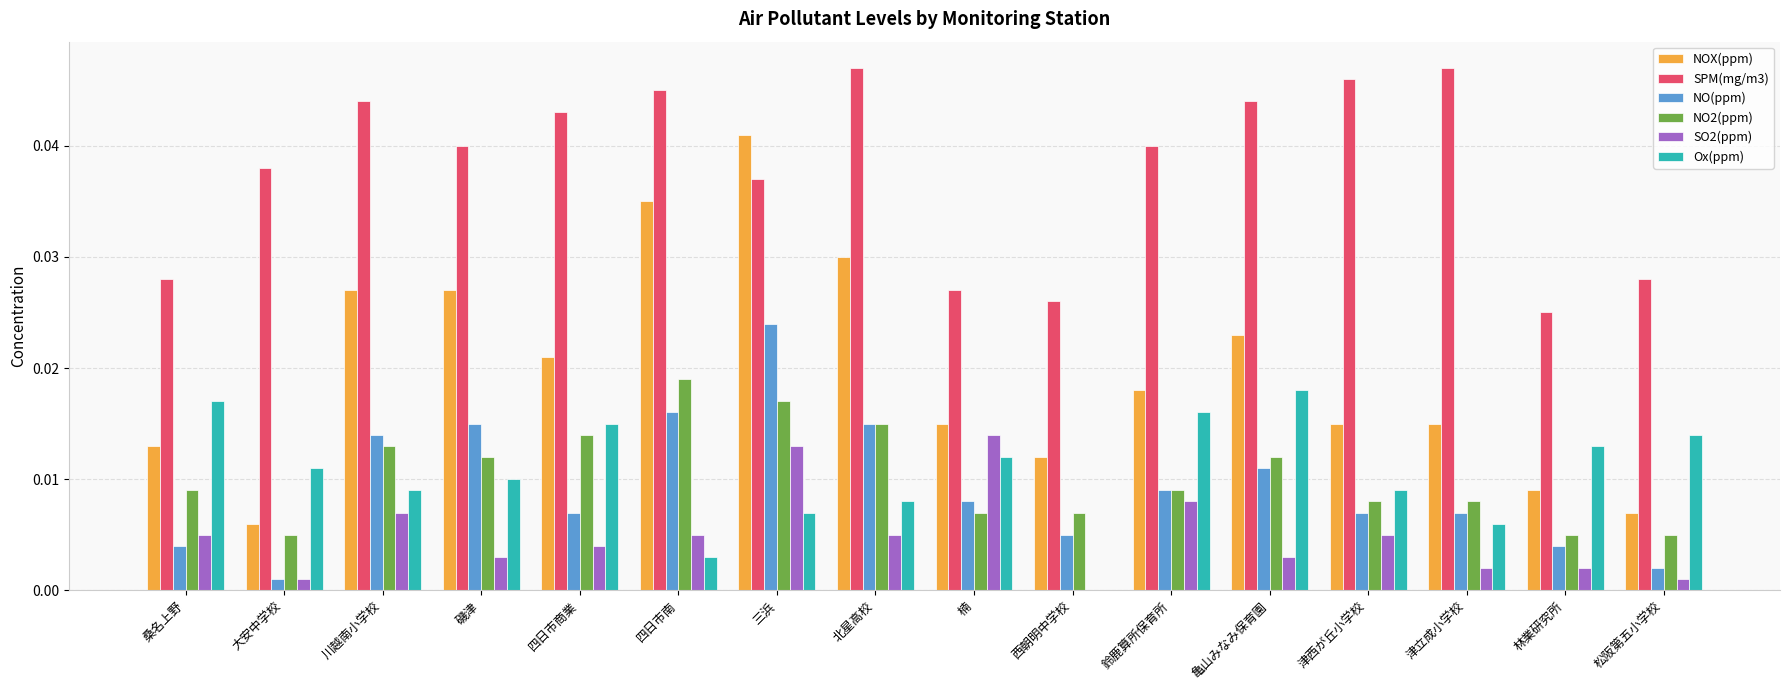

Which series changed the most between 北星高校 and 津立成小学校?

NOX(ppm)